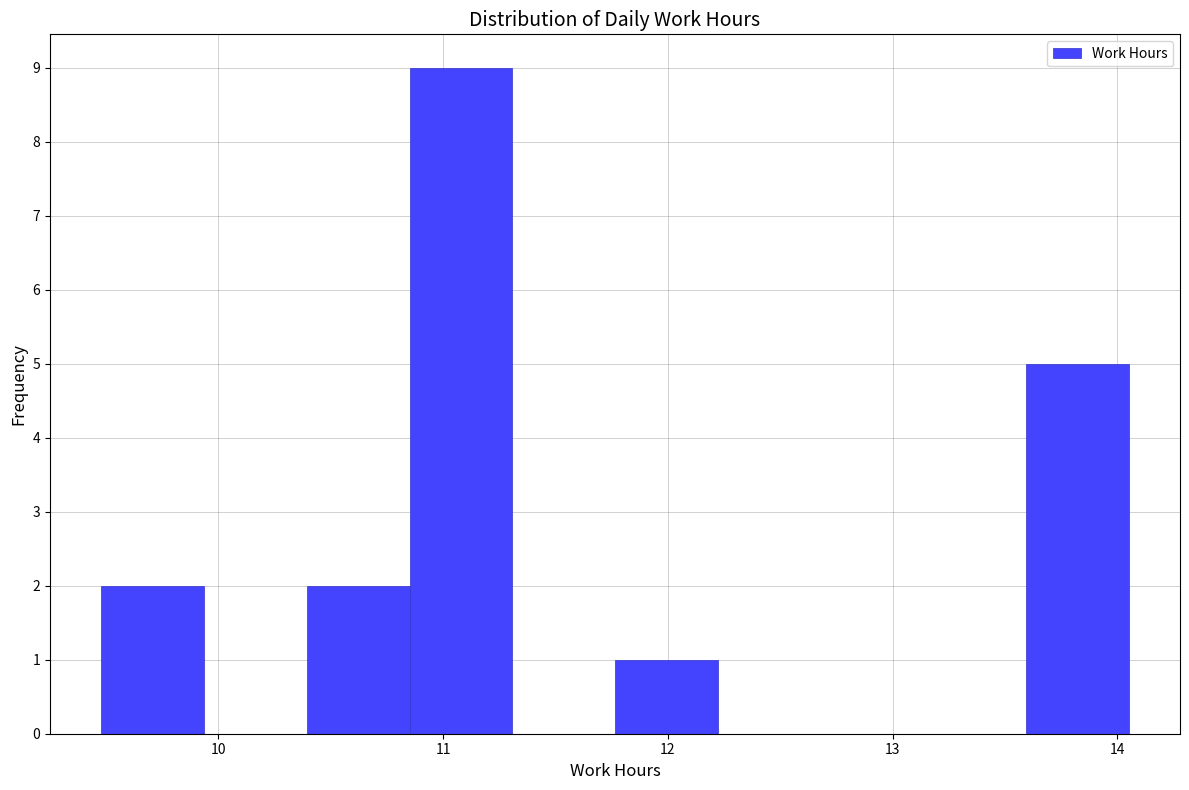

Reading left to right, transcribe this chart: for each bar, give the range it covers on the x-axis and its height. Neither the bar edges nor the heights are printed on the chart, so give them approximately, as read against the axes.

9.5 to 9.9: 2
9.9 to 10.4: 0
10.4 to 10.9: 2
10.9 to 11.3: 9
11.3 to 11.8: 0
11.8 to 12.2: 1
12.2 to 12.7: 0
12.7 to 13.1: 0
13.1 to 13.6: 0
13.6 to 14.1: 5